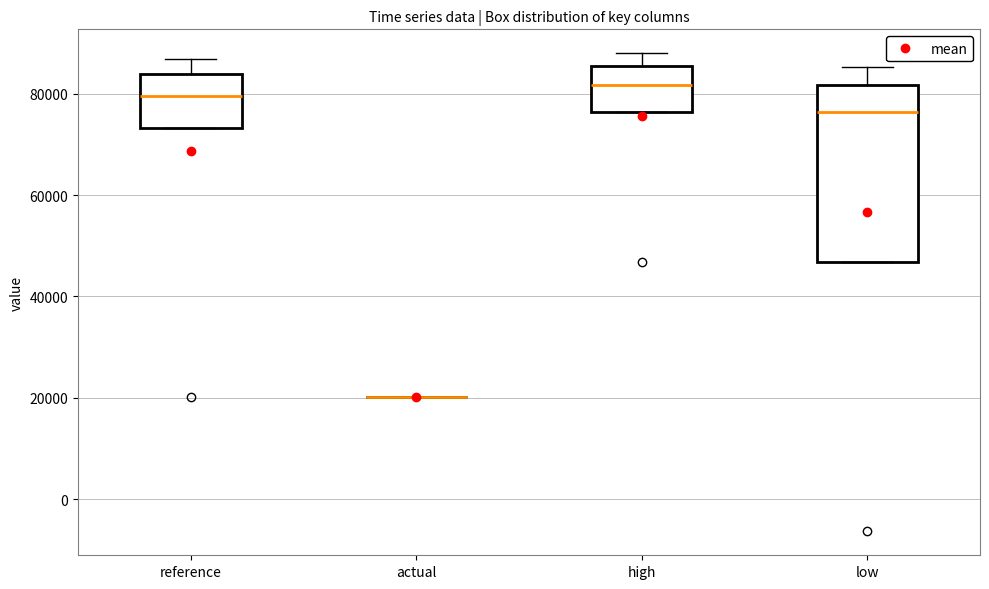

Which box is the tallest, from its lower edge to its upper edge?

low